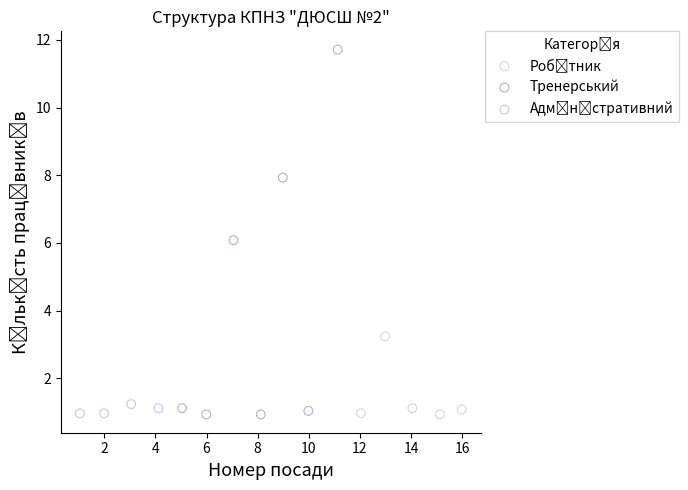

Which series has the largest Y range (max minus min)?

Тренерський